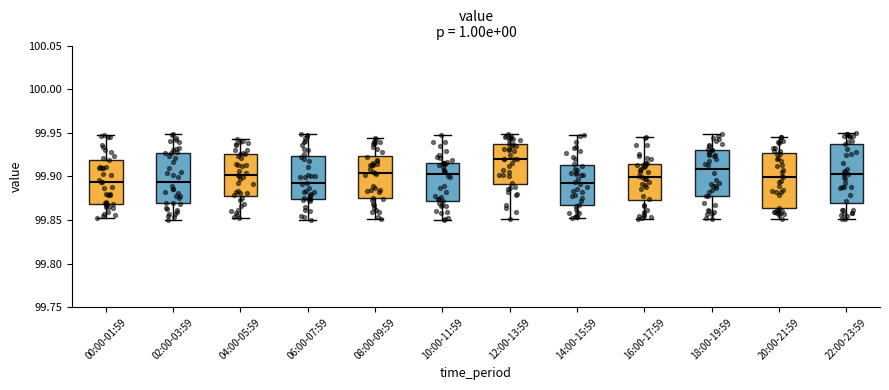

Where does the median line of the box for 22:00-23:59 sit on the y-axis? The values are not printed on the chart, so give them approximately, as read against the axis.

99.905